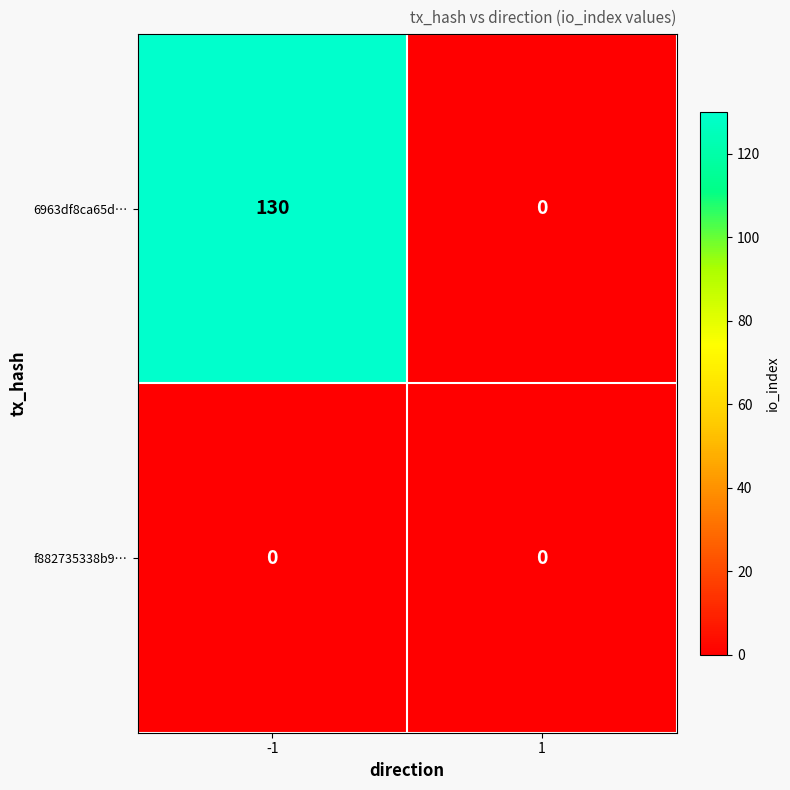

How many series are shown in this chart?

2